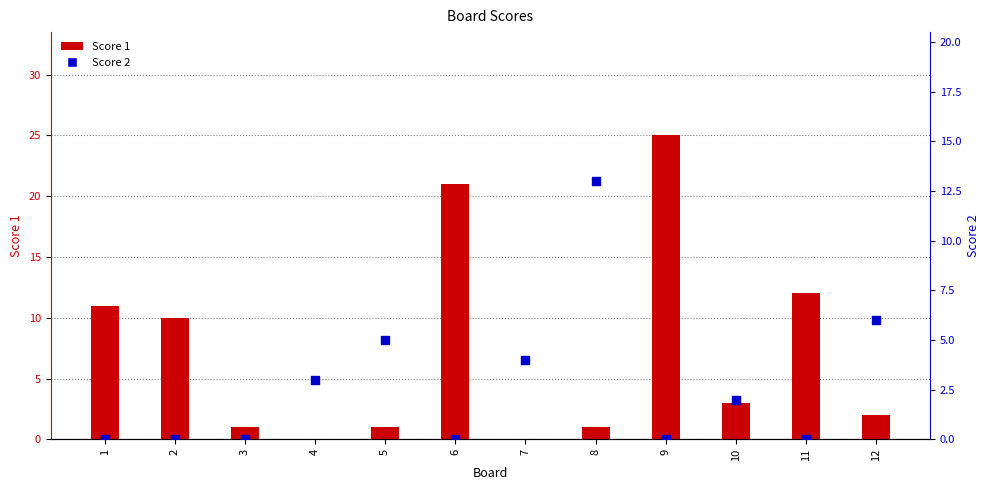

At which category is the sum across all series the highest?

9